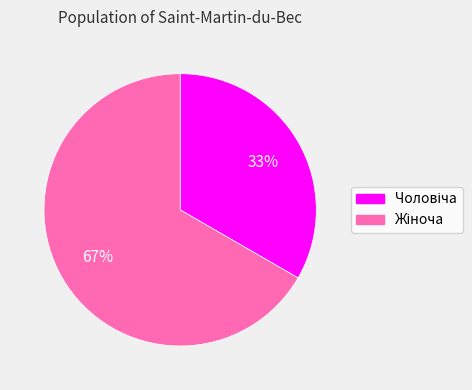

Count the number of slices in the pie.

2